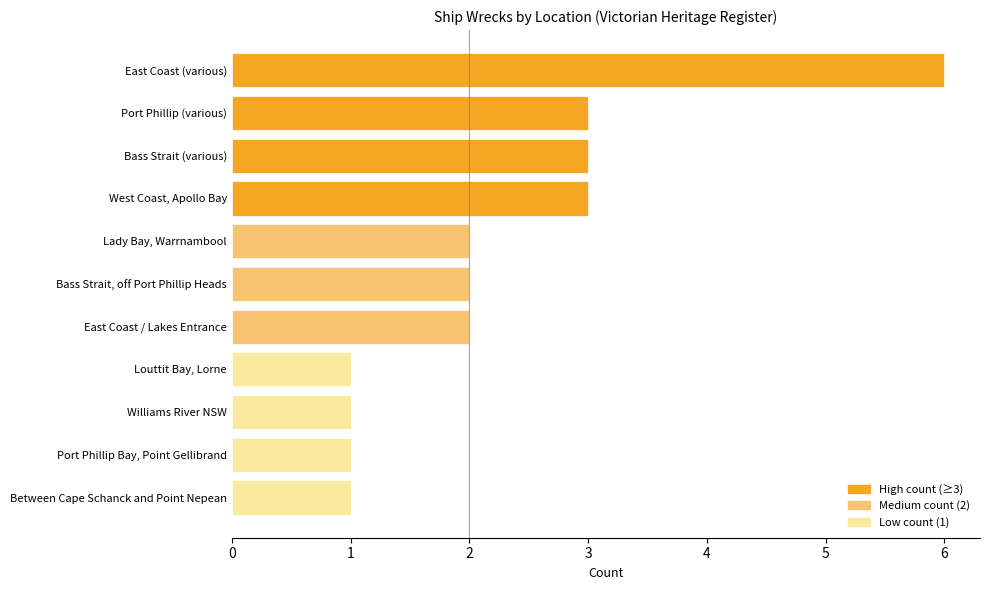

What is the maximum value shown in the chart?

6